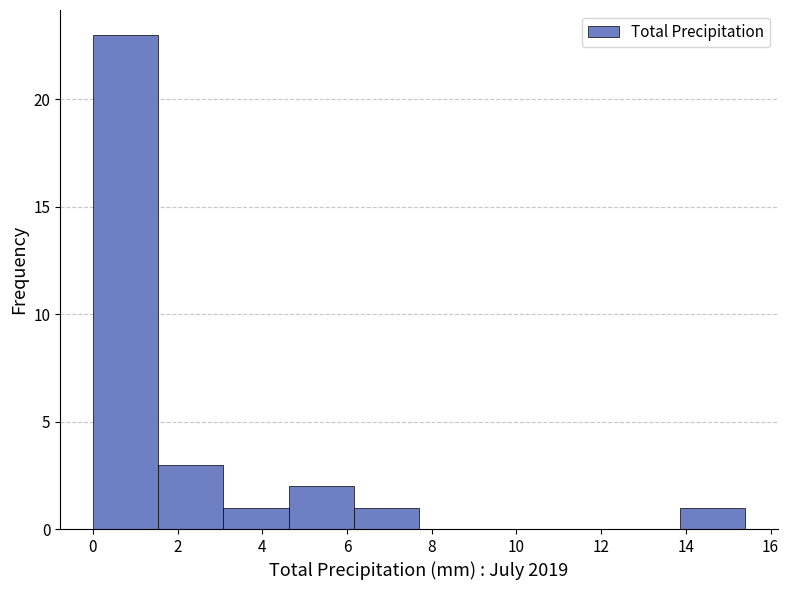

Reading left to right, list every bar in this chart as the range it spans on the x-axis followed by its height. Neither the bar edges nor the heights are printed on the chart, so give them approximately, as read against the axes.

0.00 to 1.54: 23
1.54 to 3.08: 3
3.08 to 4.62: 1
4.62 to 6.16: 2
6.16 to 7.70: 1
7.70 to 9.24: 0
9.24 to 10.78: 0
10.78 to 12.32: 0
12.32 to 13.86: 0
13.86 to 15.40: 1